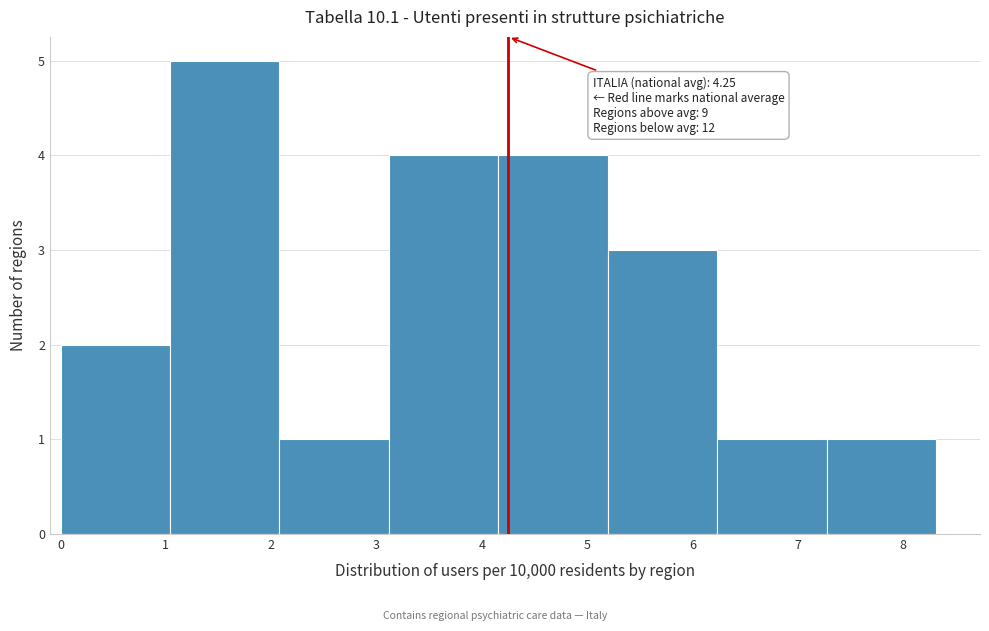

Over which range of the x-axis is the bar tallest?

1.0 to 2.1